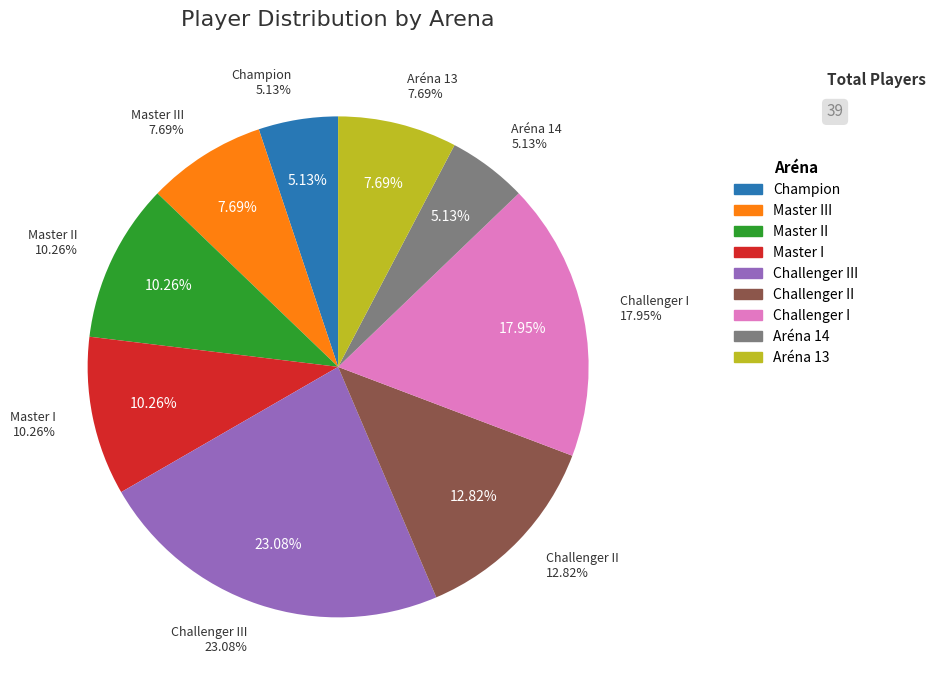

Which category has the smallest portion of the pie?

Champion